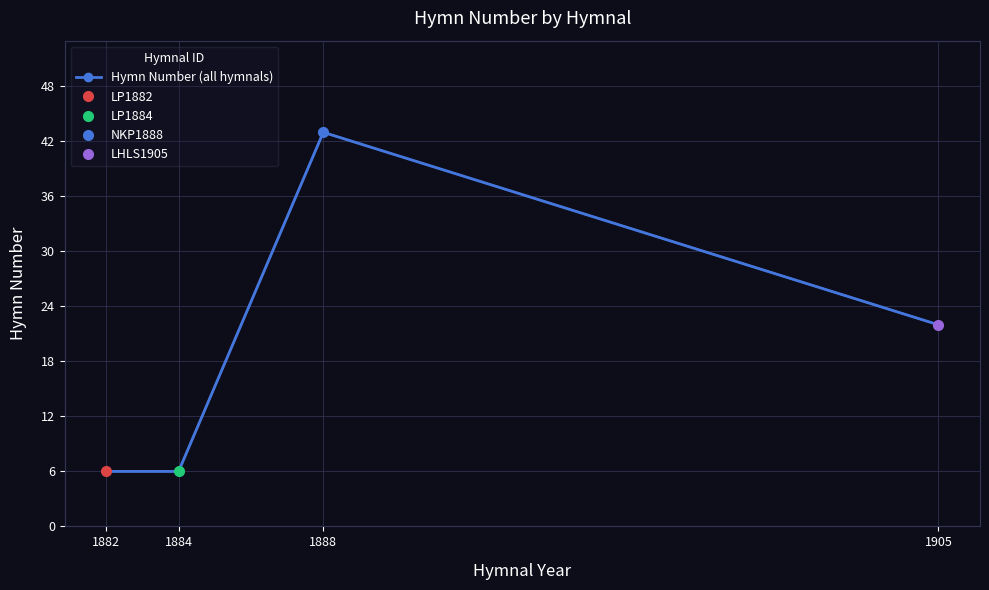

List the labels in order of value, smallest first.

1882, 1884, 1905, 1888